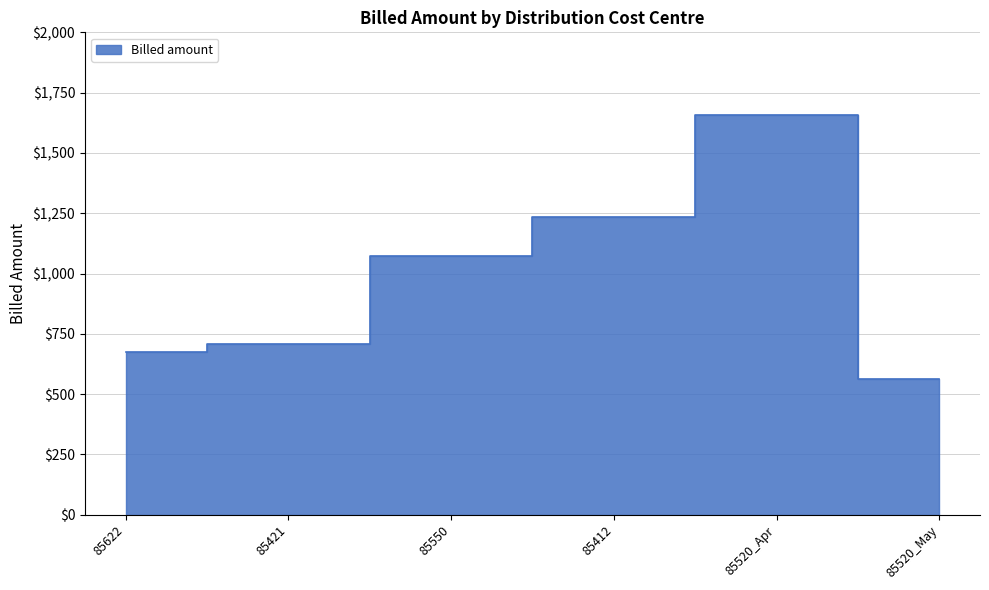

Approximately how many times larger is the value at 85550 compared to 85622?

1.6